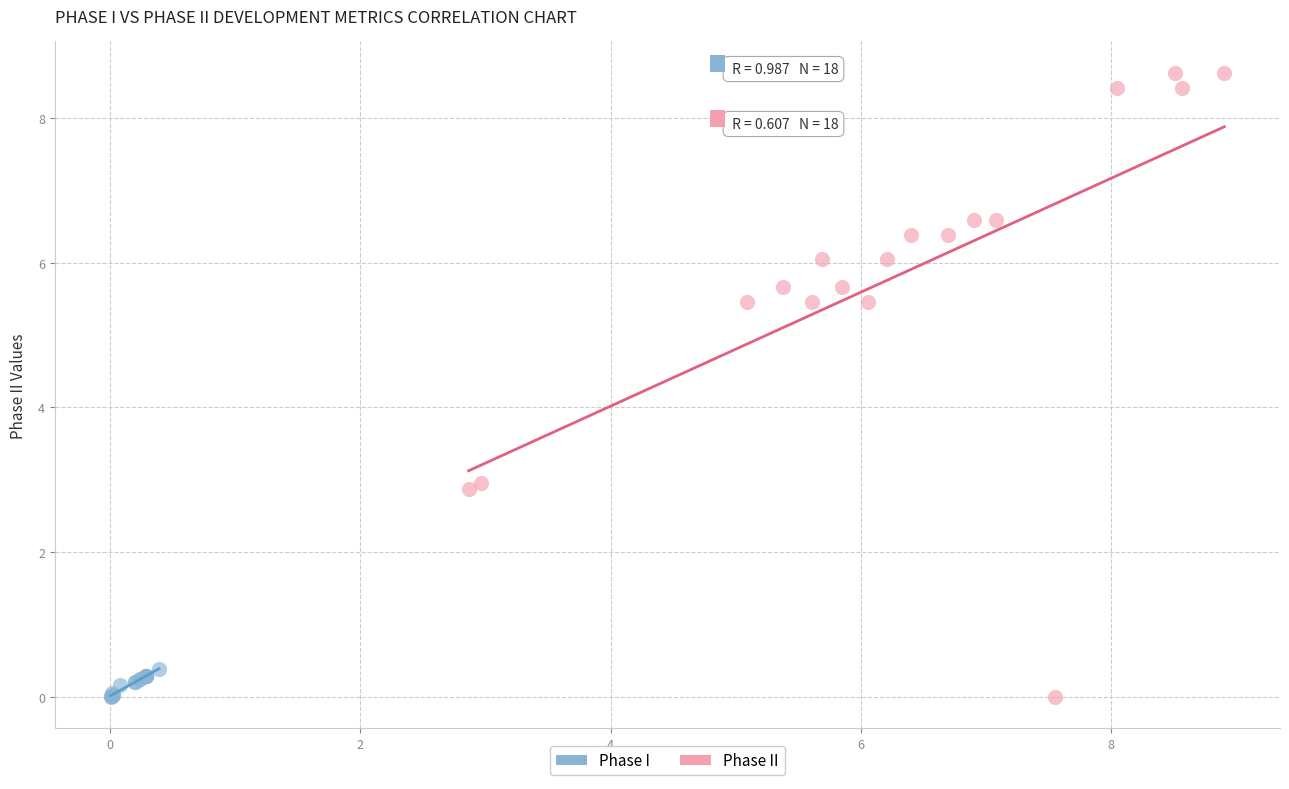

Which series reaches the maximum Y coordinate?

Phase II